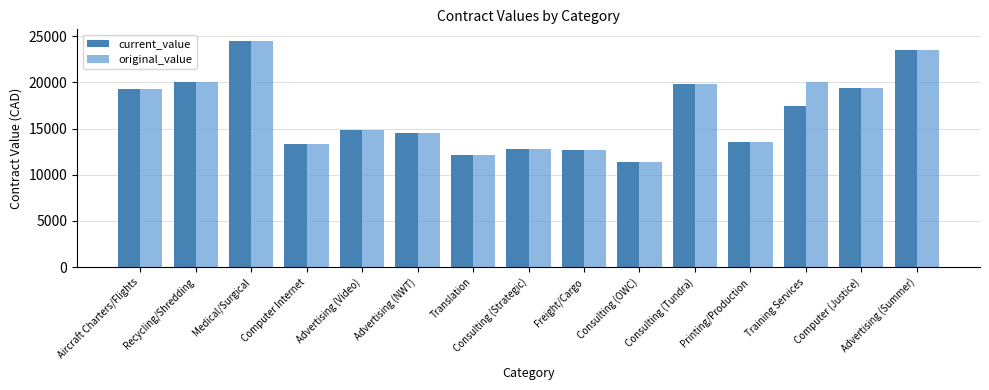

What is the label of the 4th bar from the right?

Printing/Production